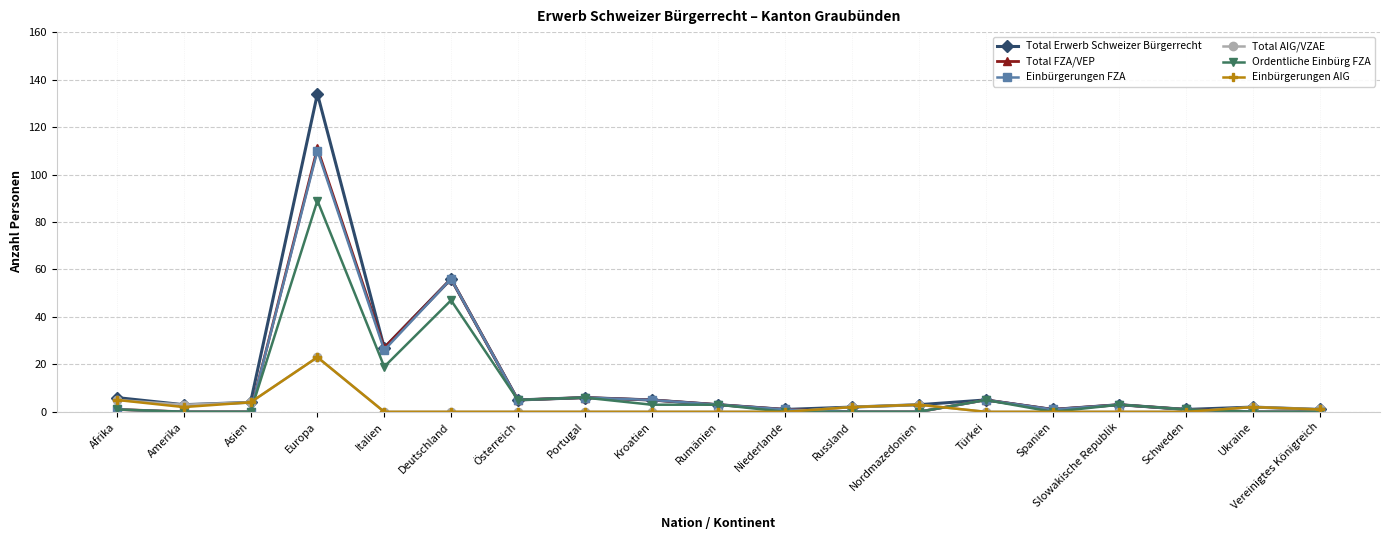

The Einbürgerungen AIG series shows 0 at Kroatien. True or false?

True